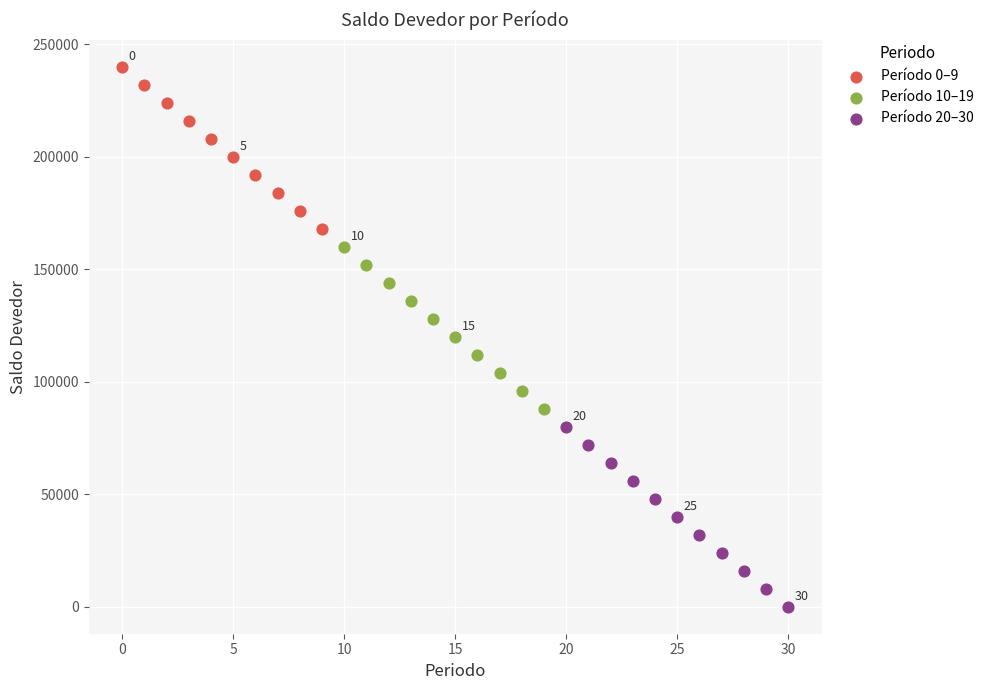

Which series has the largest Y range (max minus min)?

Período 20–30